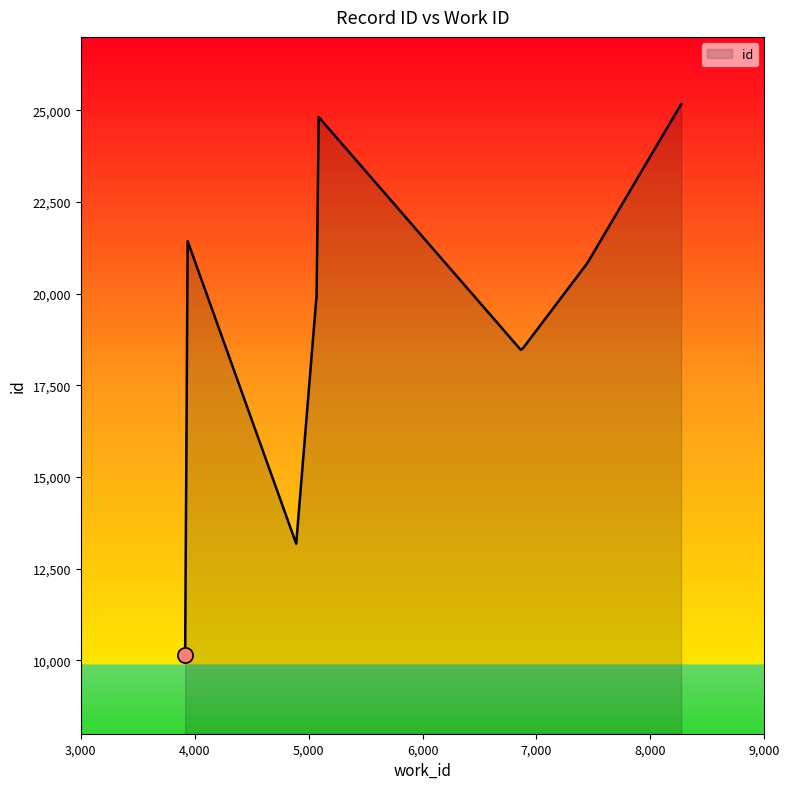

What is the maximum value shown in the chart?

25165